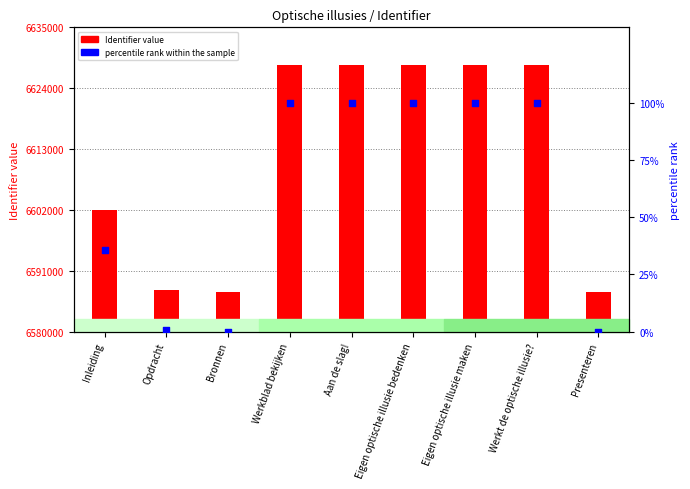

Which series has the largest Y range (max minus min)?

Identifier